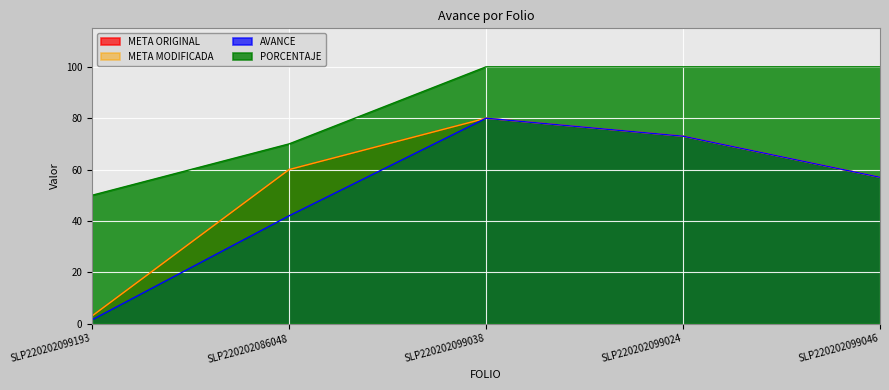

Is the value of META ORIGINAL at SLP220202086048 greater than the value of PORCENTAJE at SLP220202099193?

Yes